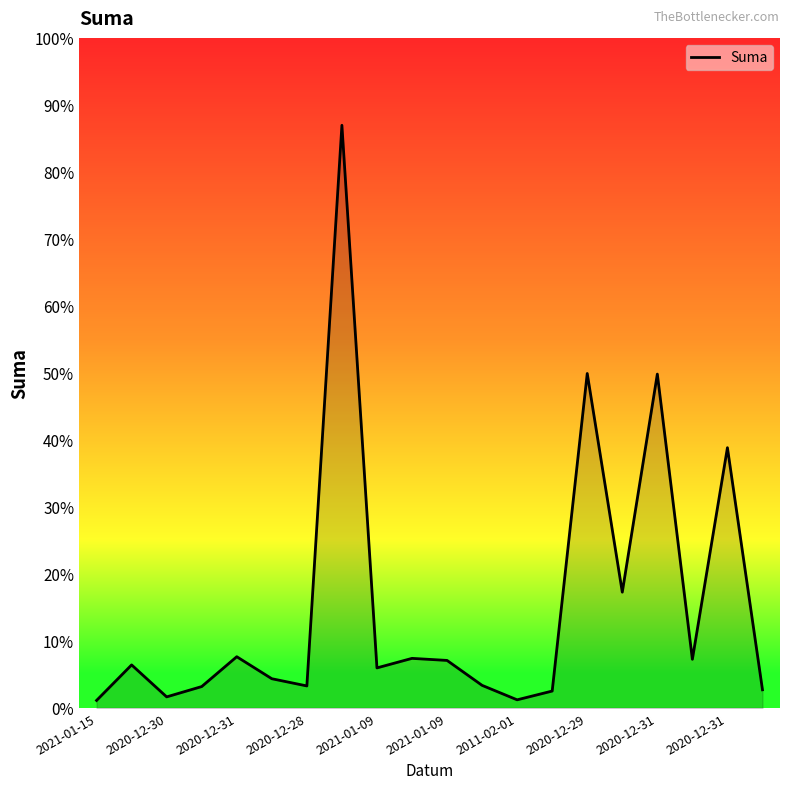

Does the chart have visible grid lines?

No